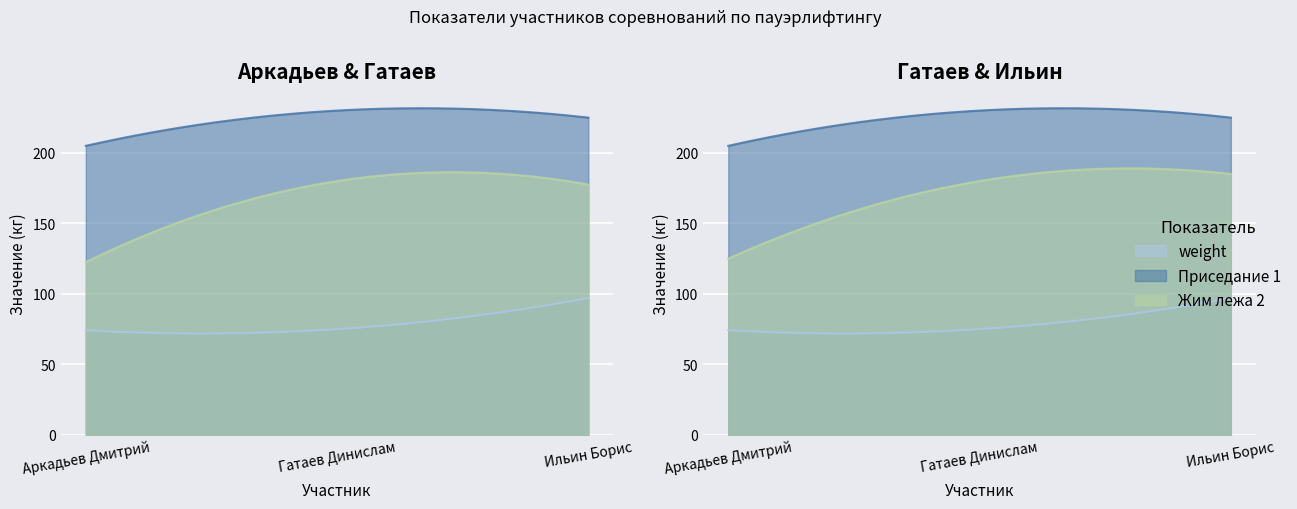

How many data points in weight are less than 75?

1